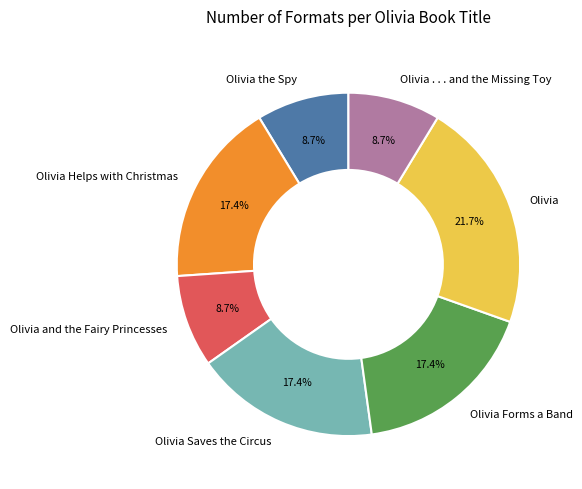

Between Olivia and Olivia Forms a Band, which is larger?

Olivia